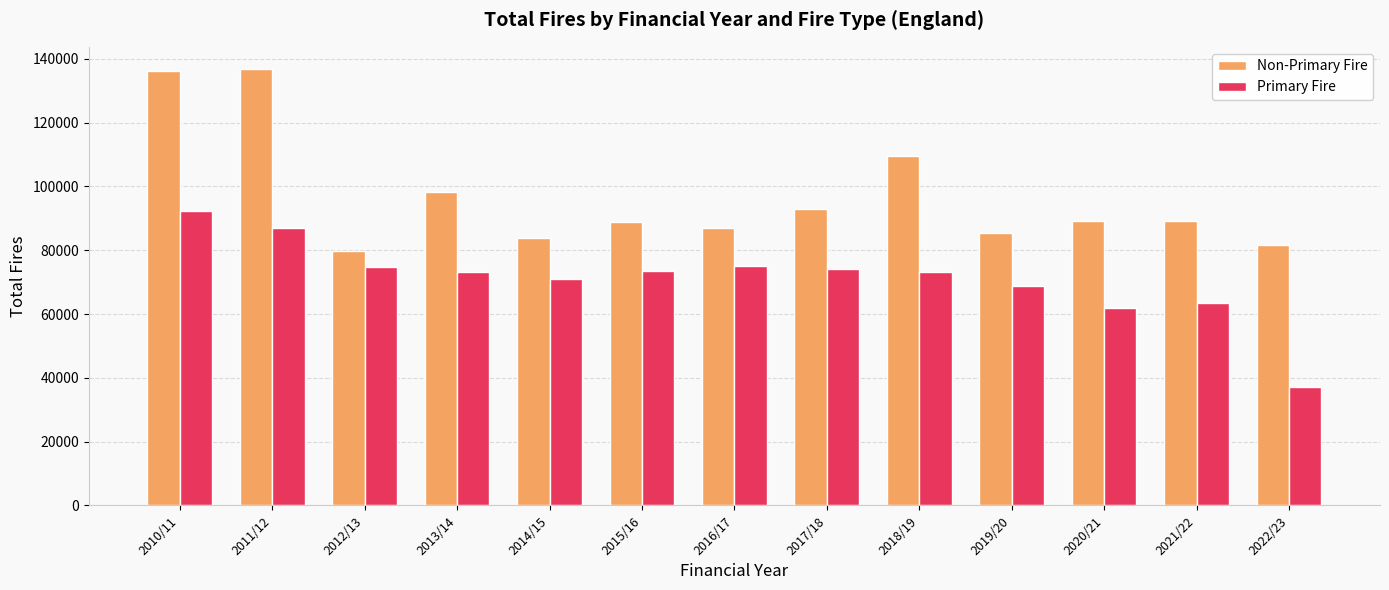

What is the spread (max minus min) of values at 2020/21?

27269